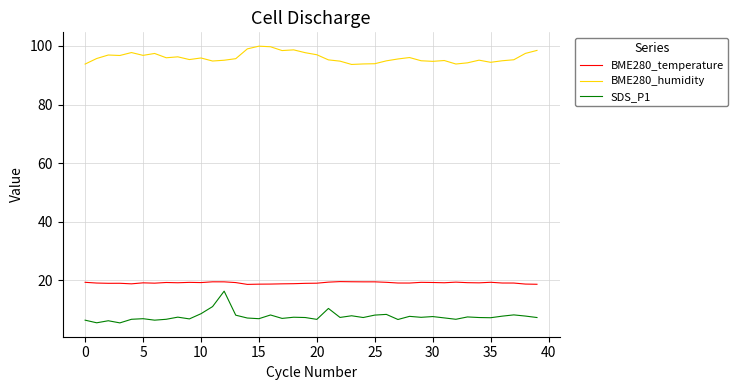

What is the highest value of the BME280_humidity series?

99.9